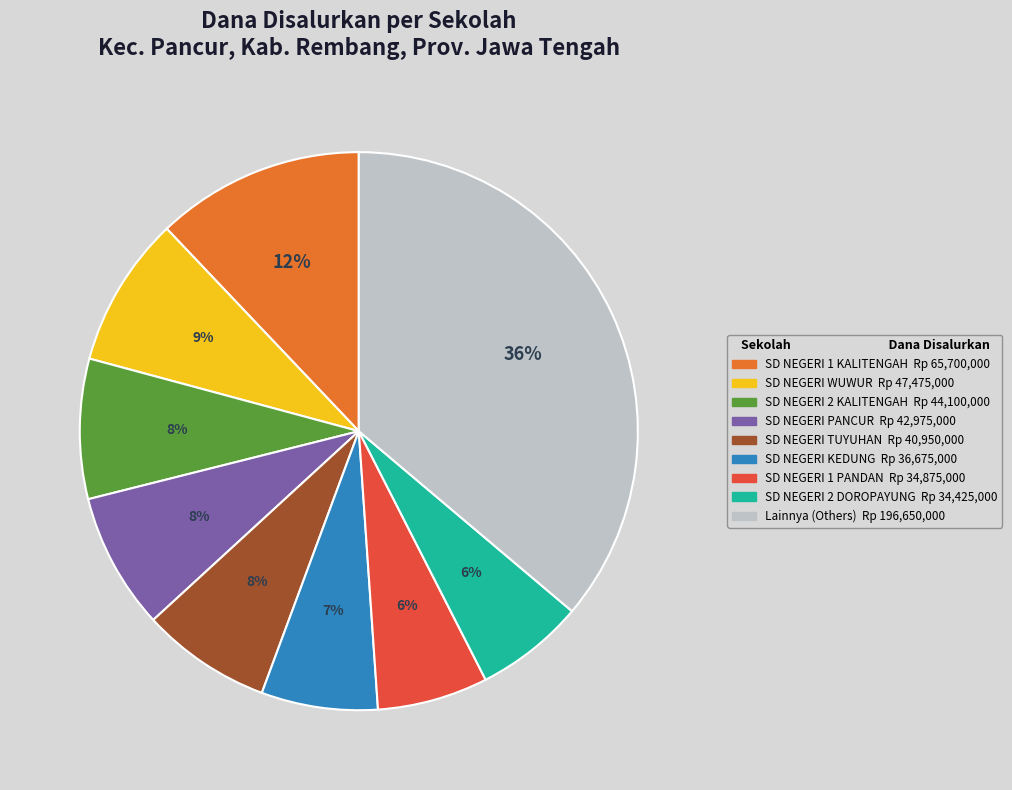

To the nearest percent, what is the difference between the largest and smallest slice percentages?

30%